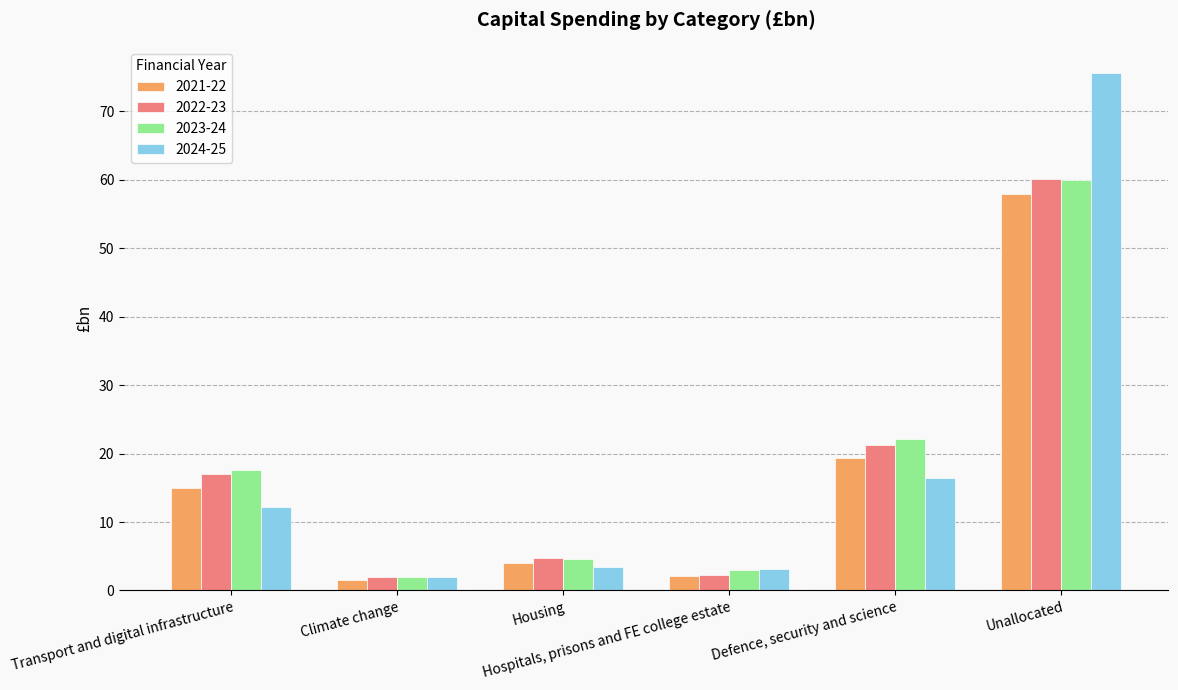

What is the greatest value displayed?

75.6